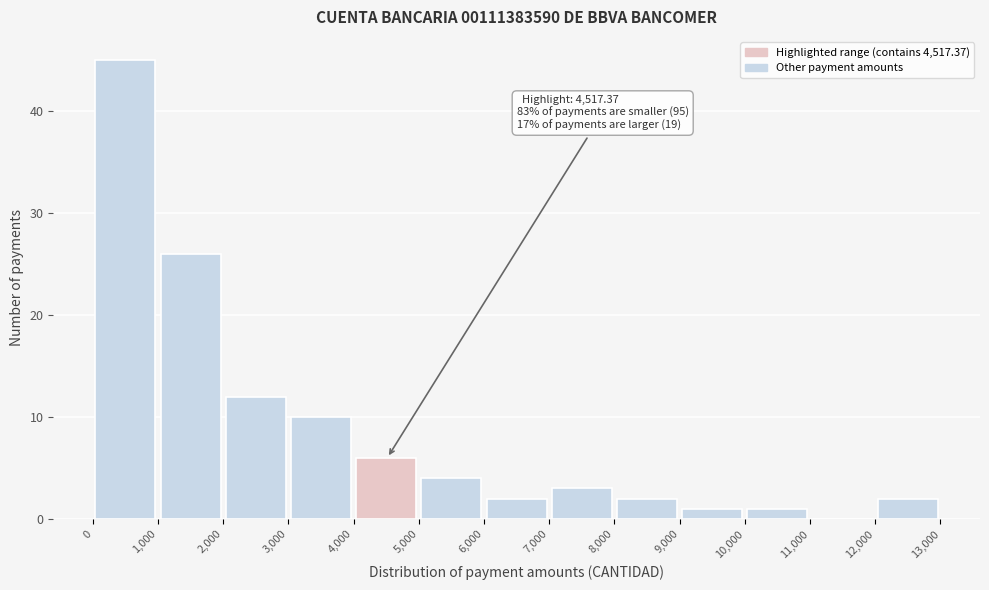

Over which range of the x-axis is the bar tallest?

0 to 1,000